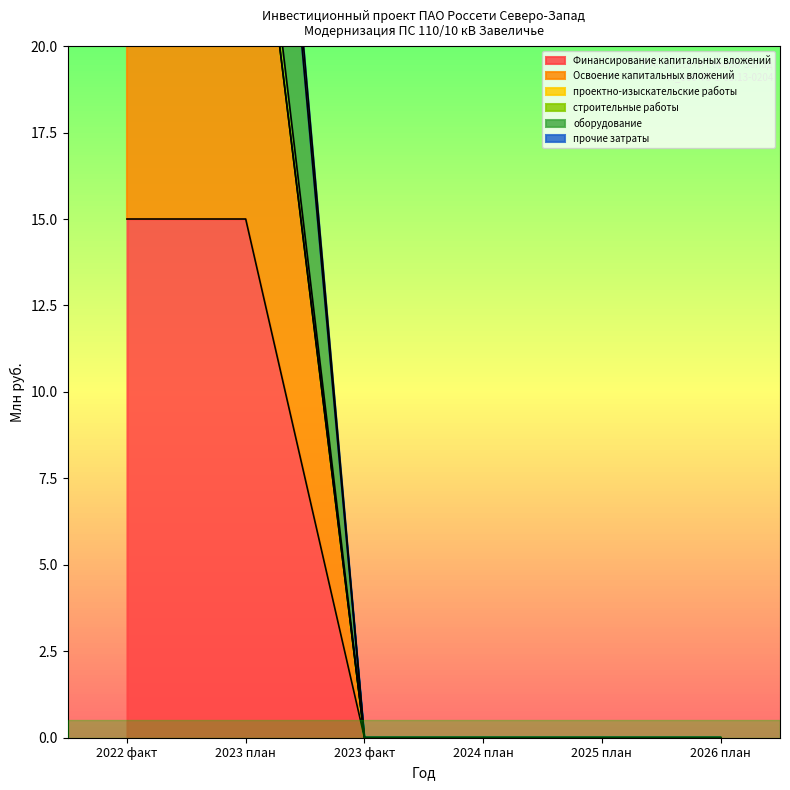

What is the average value of the Финансирование капитальных вложений series?

5